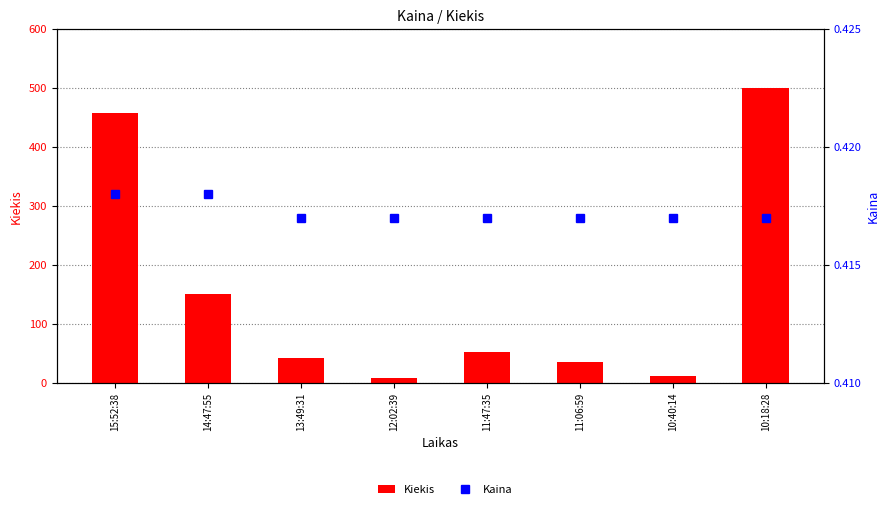

Which label corresponds to the largest value in the chart?

10:18:28